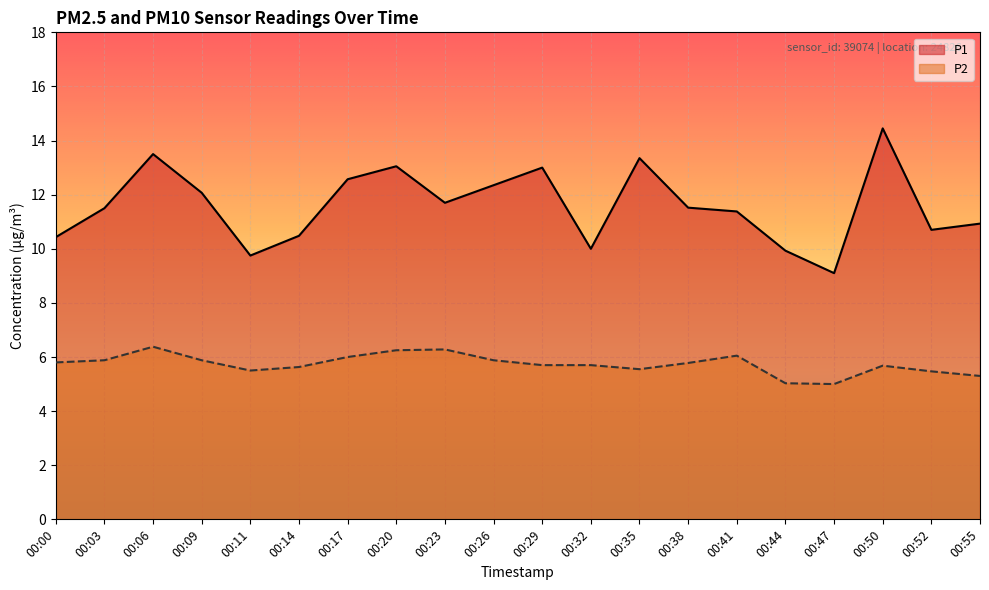

Is the value of P1 at 00:41 greater than the value of P2 at 00:47?

Yes